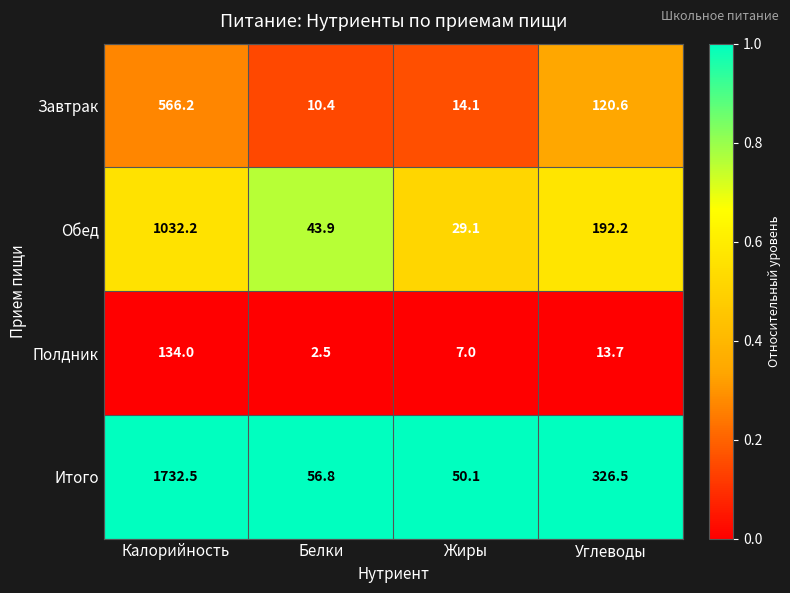

What is the average value of the Итого series?

541.5